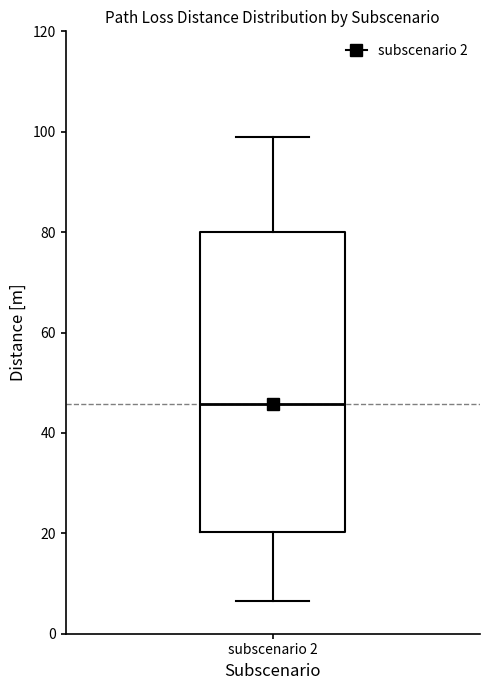

Transcribe this box plot: give where the median line is, the range the box spans, and where the two whiskers end, as read against the y-axis. The values are not printed on the chart, so give them approximately, as read against the axis.

median 46, box 20 to 80, whiskers 6 to 100